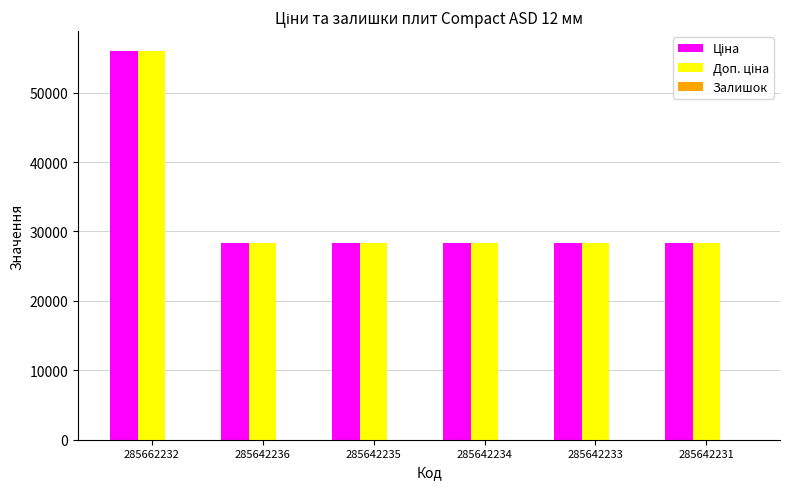

How many groups of bars are there?

6